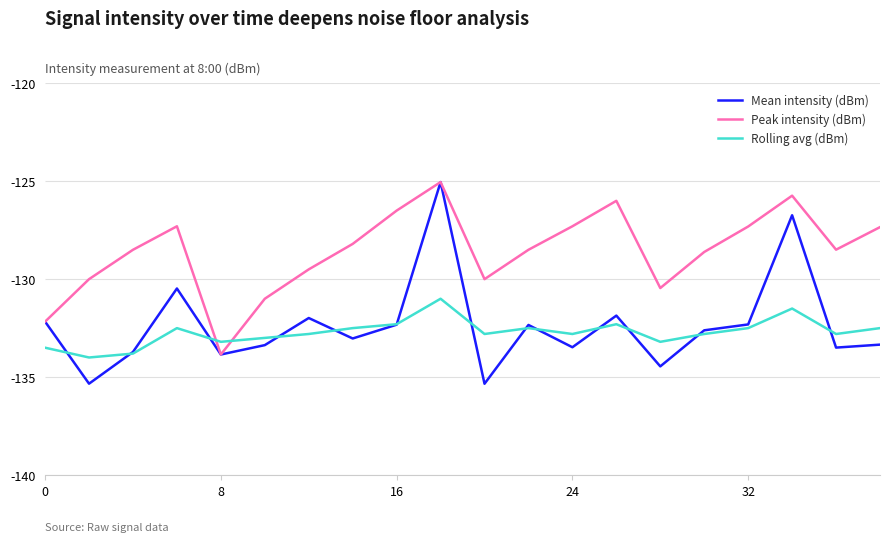

Which series has the widest spread of values?

Mean intensity (dBm)